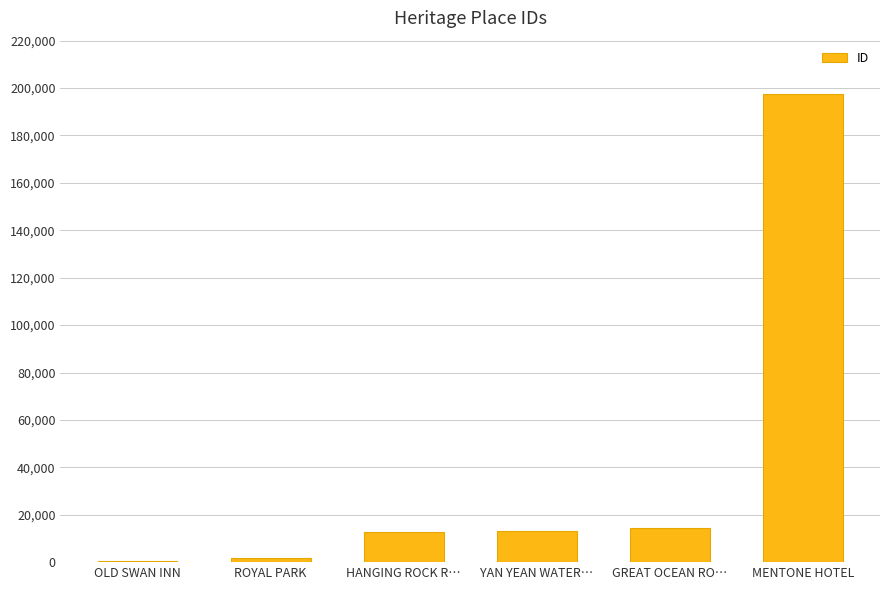

What is the change in value from OLD SWAN INN to HANGING ROCK R…?

+12022